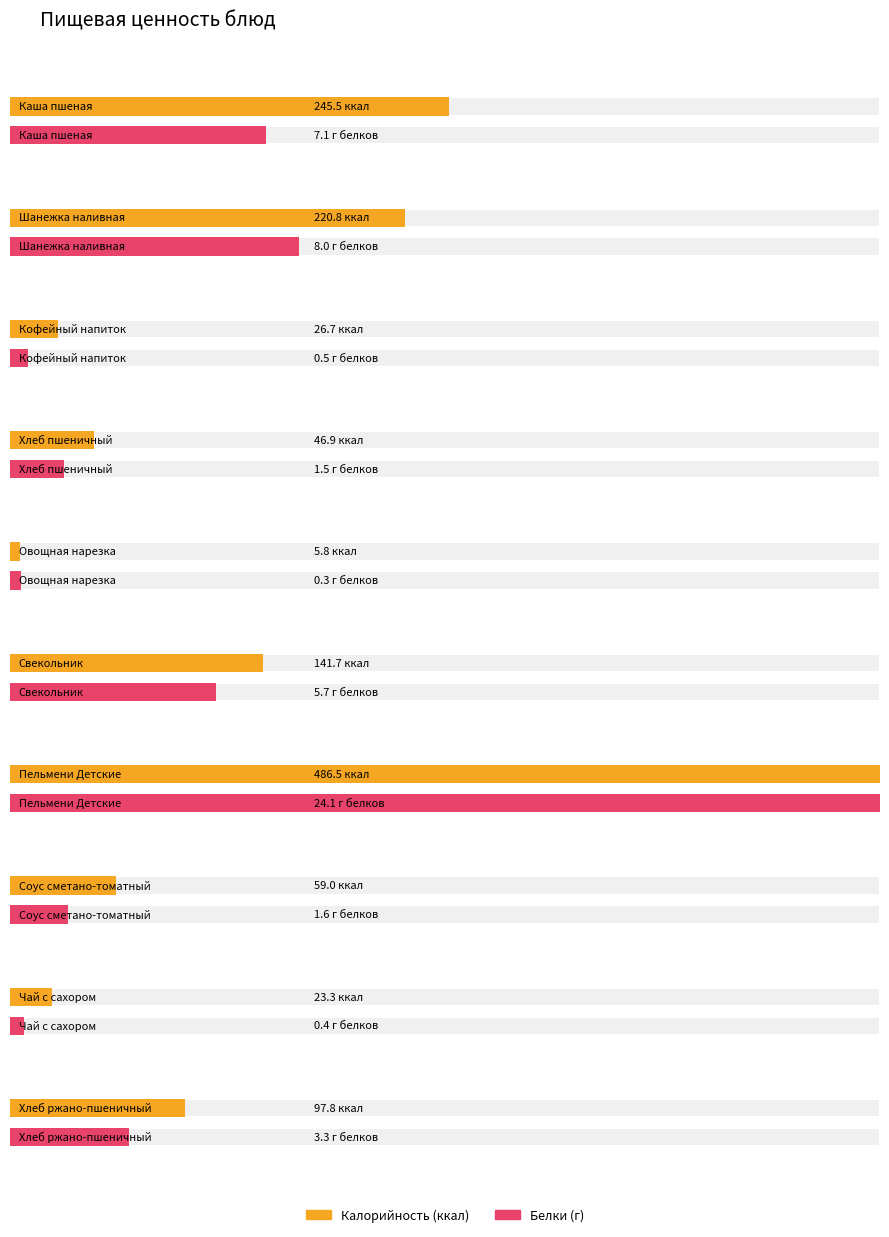

What is the maximum value for Калорийность?

486.5